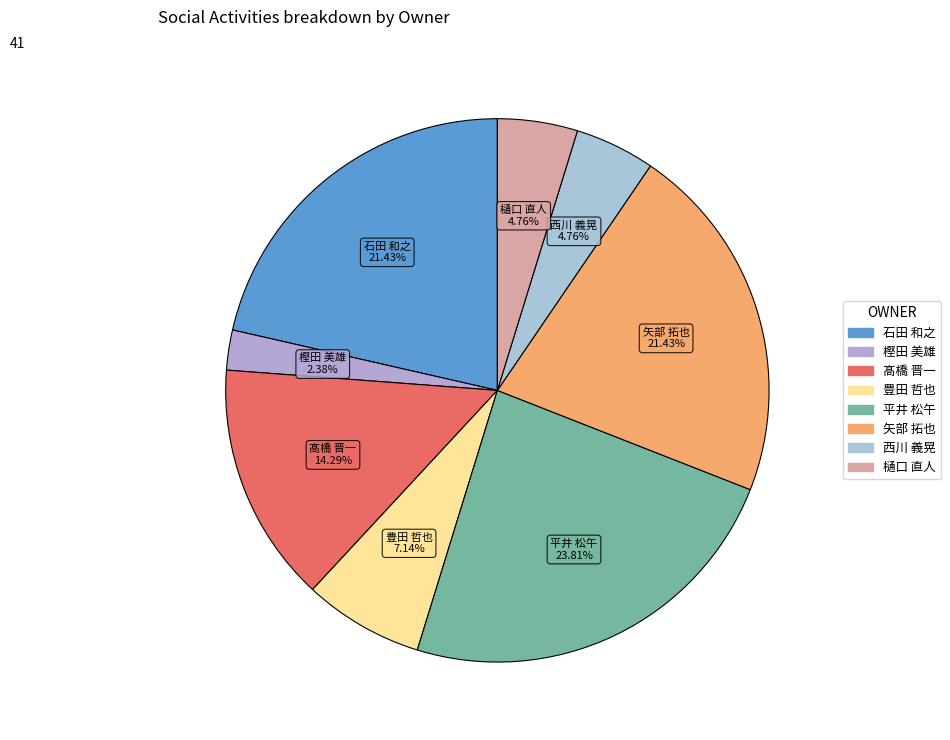

What percentage is NOT represented by 西川 義晃?

95.2%